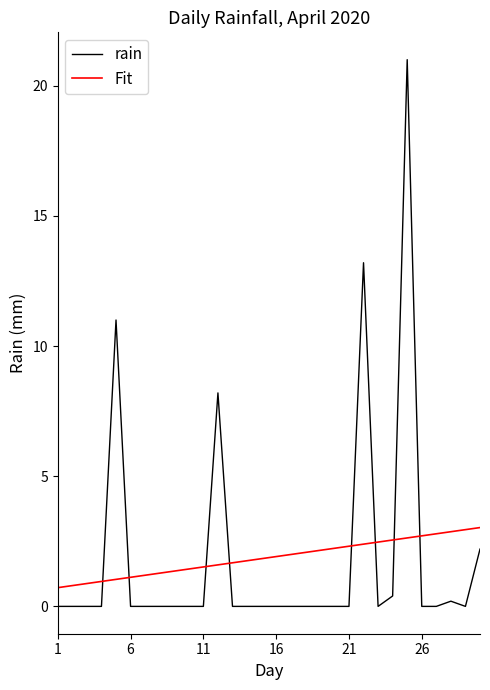

True or false: rain and Fit cross at least once.

True